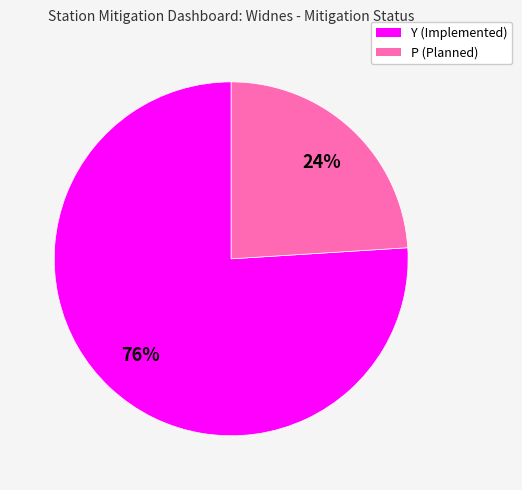

What is the smallest slice in the pie chart?

P (Planned)